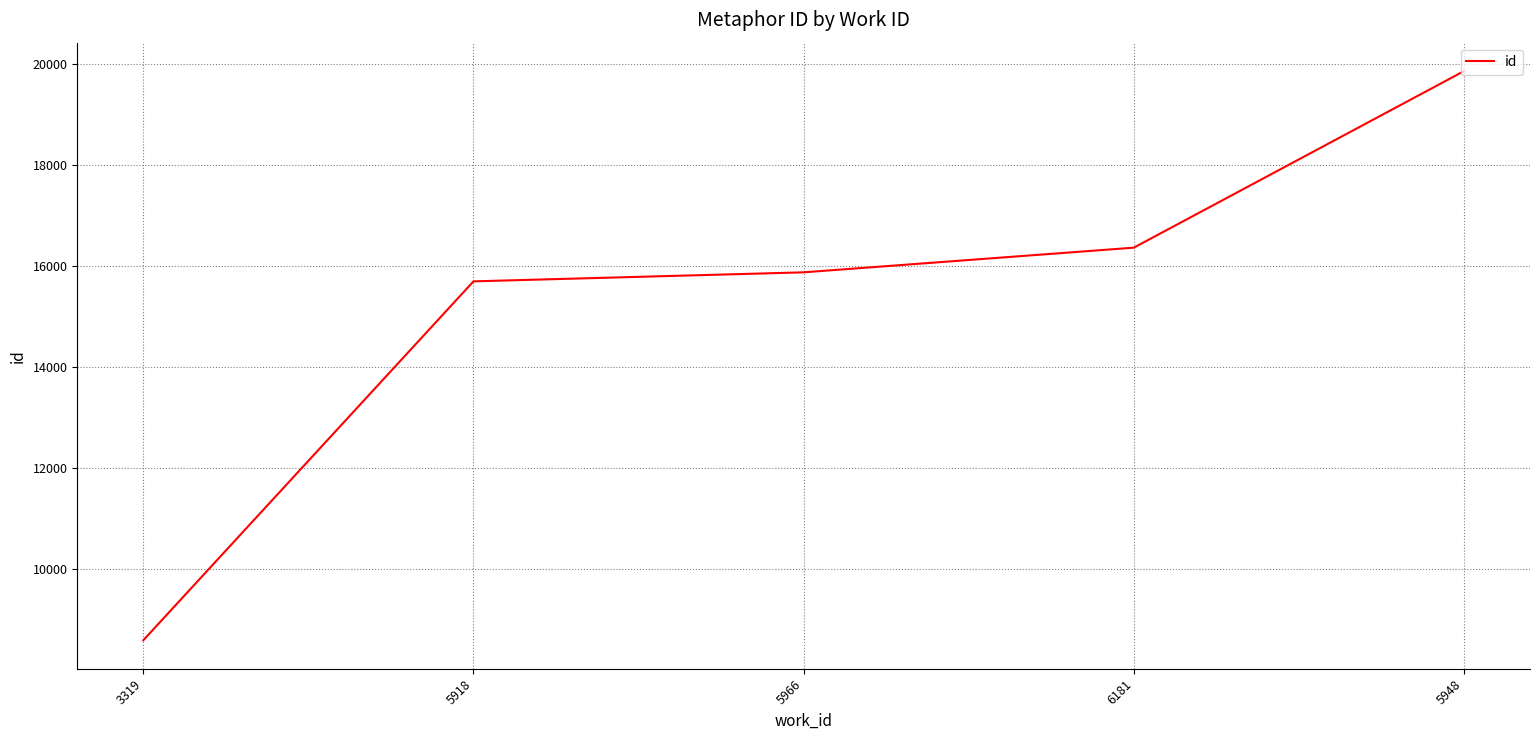

Reading left to right, list all the values displayed in this chart.

8586	15691	15870	16358	19853